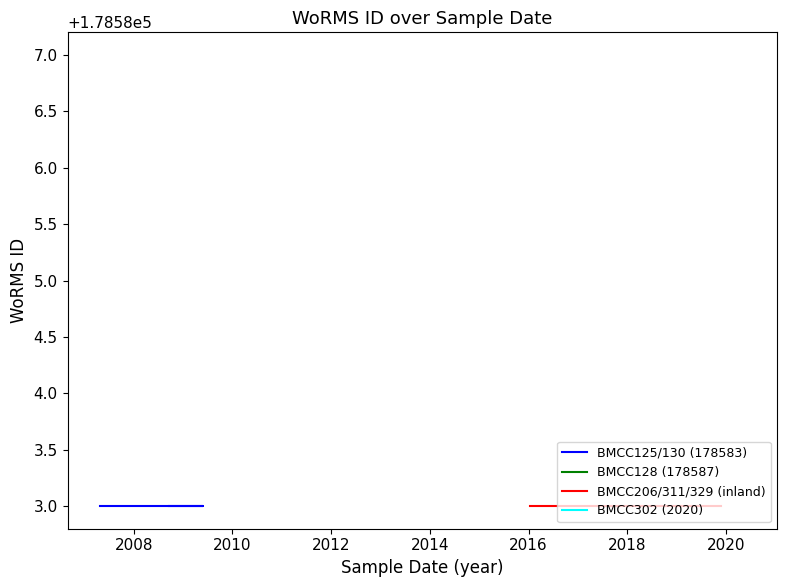

What is the sum of all Chlamydomonas coccoides (BMCC128) values?

1607283